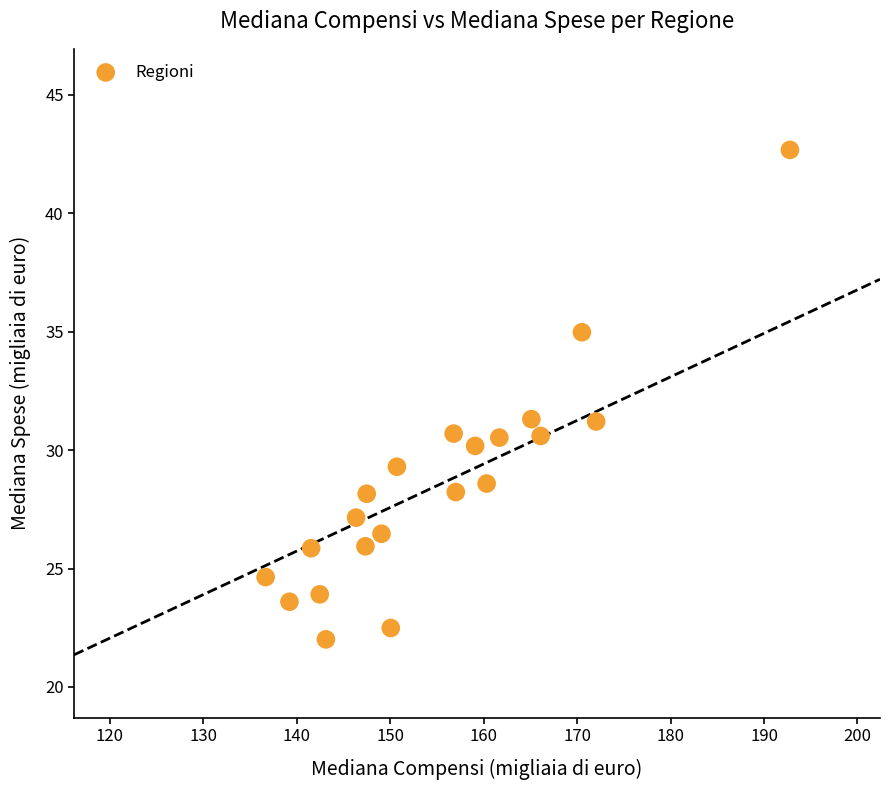

What is the range of Y values (max minus min)?

20.7